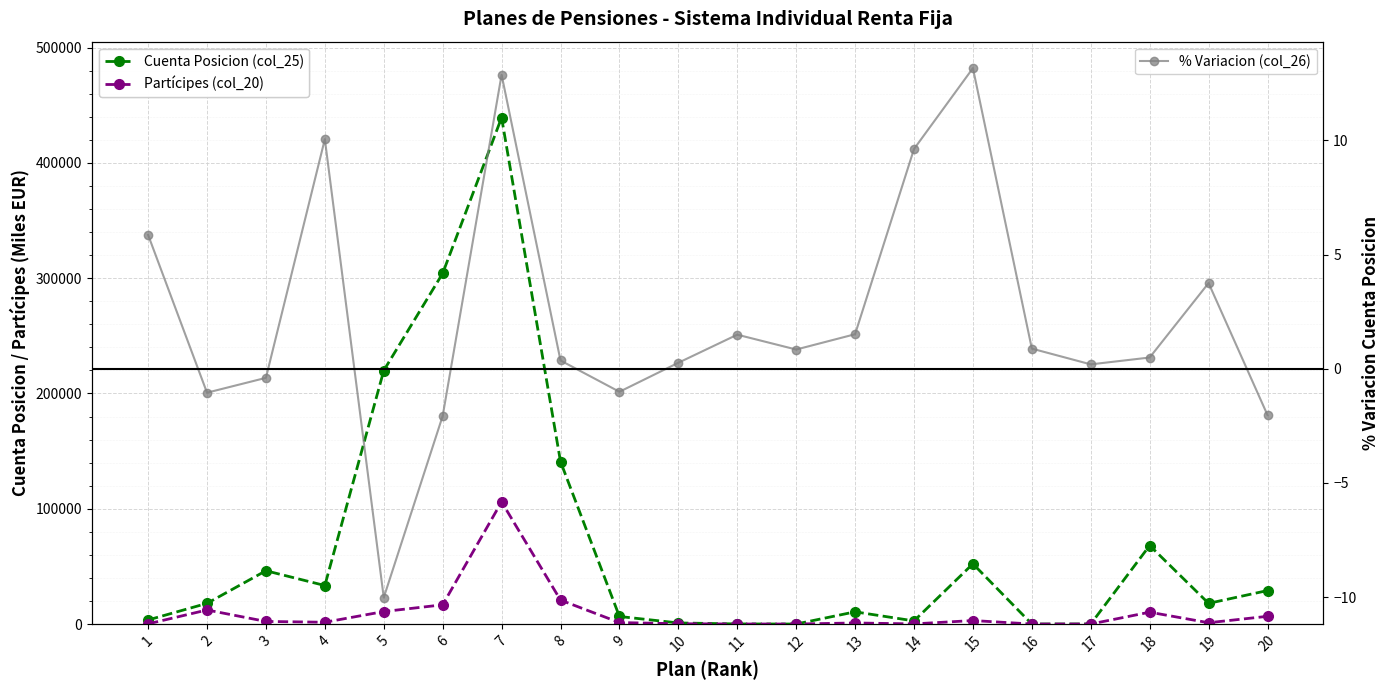

What is the smallest value displayed?

-10.0